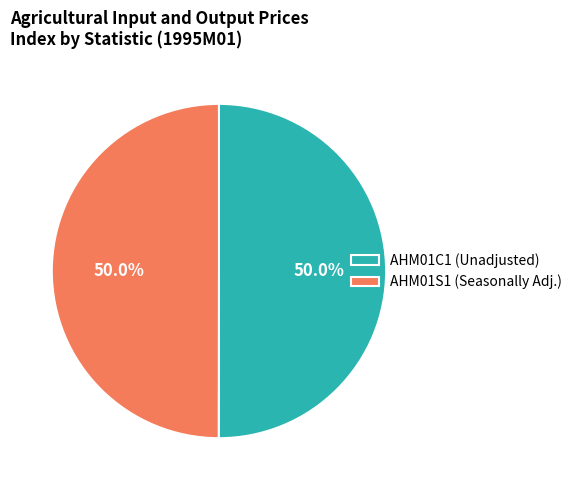

What is the ratio of the value at AHM01S1 (Seasonally Adj.) to the value at AHM01C1 (Unadjusted)?

1.0